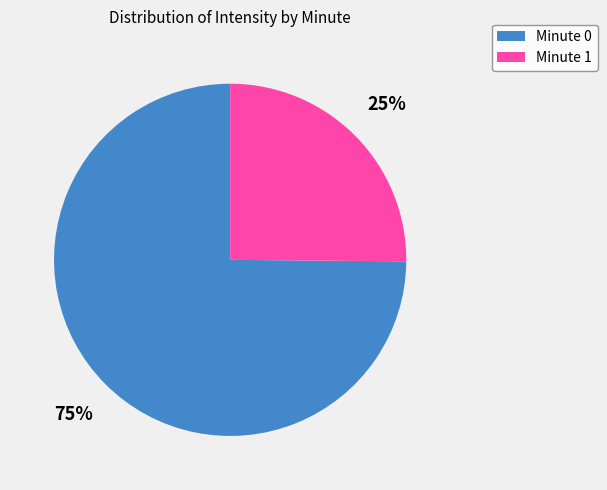

To the nearest percent, what is the average slice percentage?

50%